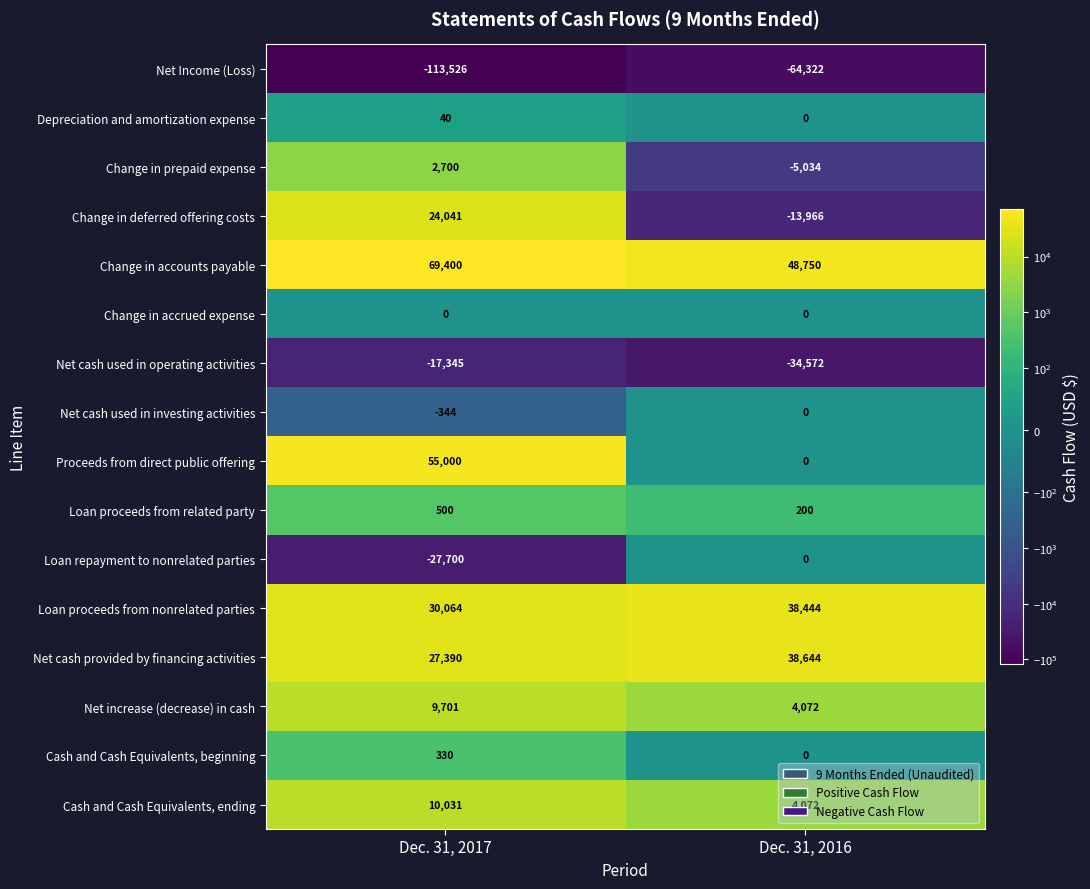

How many categories are shown in the chart?

2